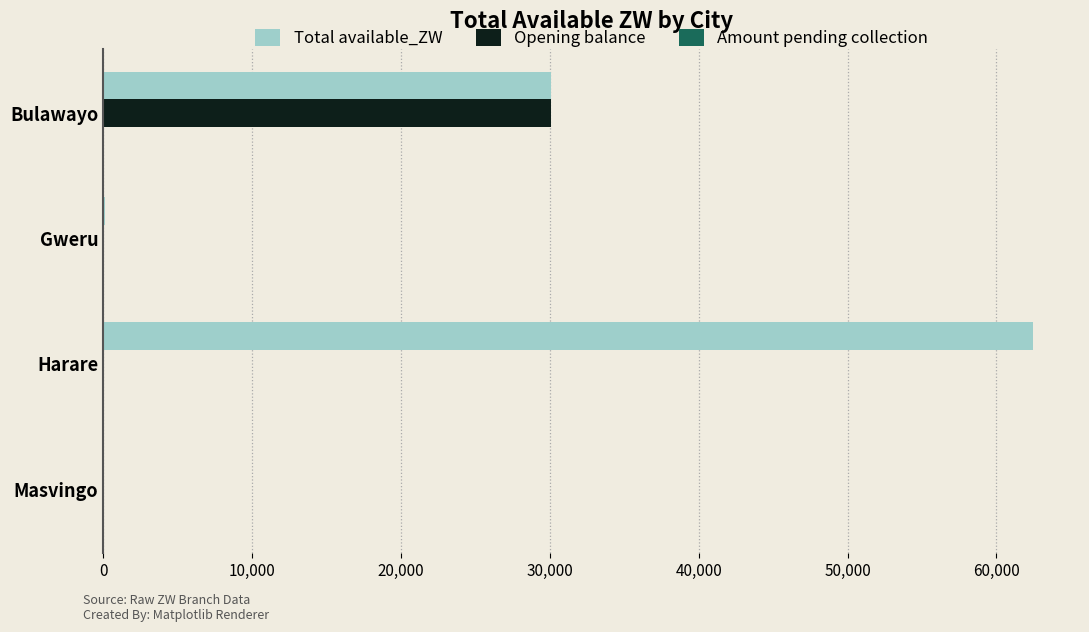

How many distinct data groups are displayed?

2